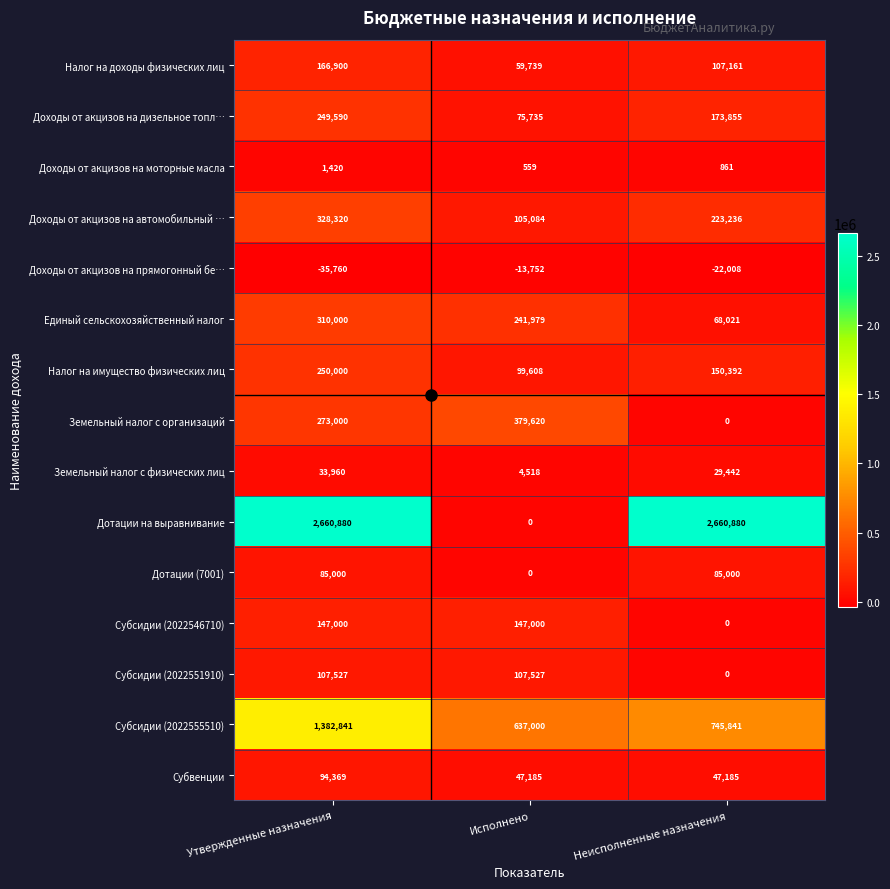

What is the average value of the Налог на доходы физических лиц series?

111267